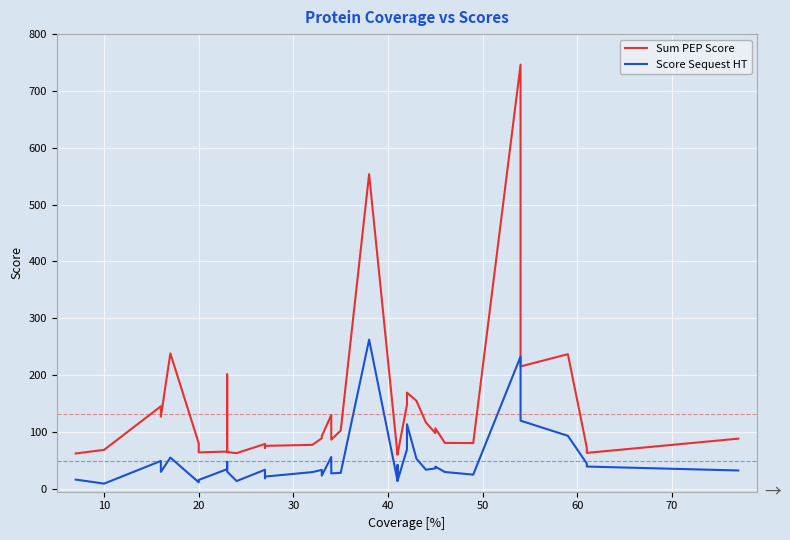

True or false: Score Sequest HT and Sum PEP Score intersect in this chart.

False